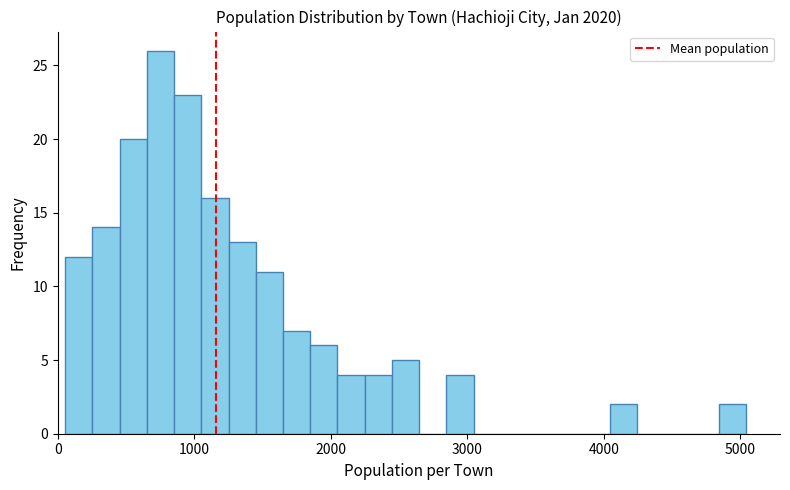

Around what value on the x-axis is the tallest bar? Give the approximate position of its centre, as read against the axis.

800